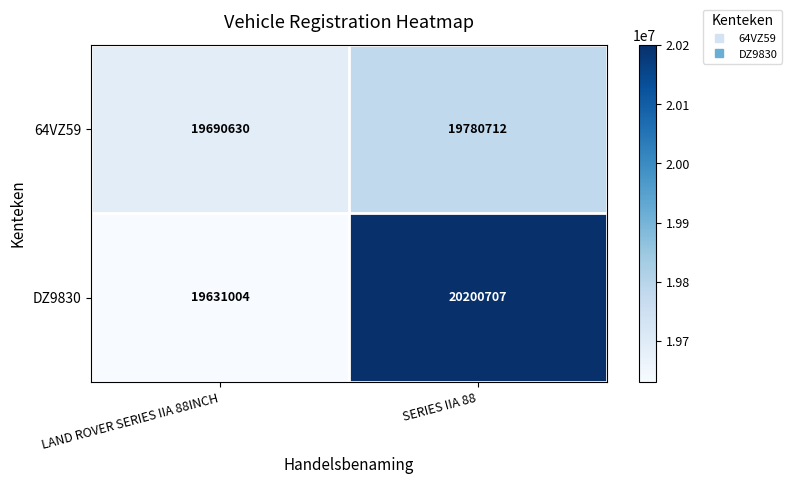

What is the average value of the 64VZ59 series?

19735671